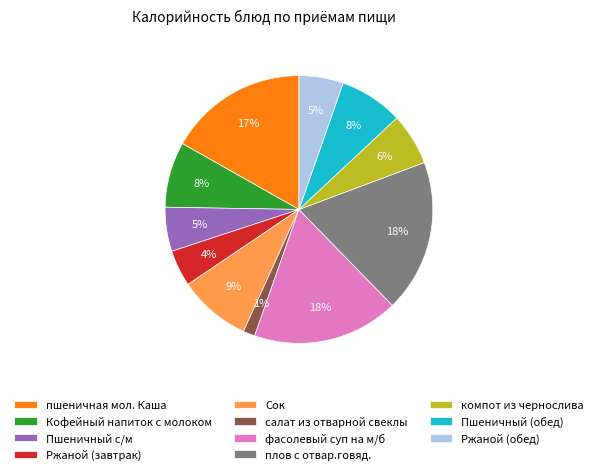

Is it true that компот из чернослива is 1% of the pie?

False